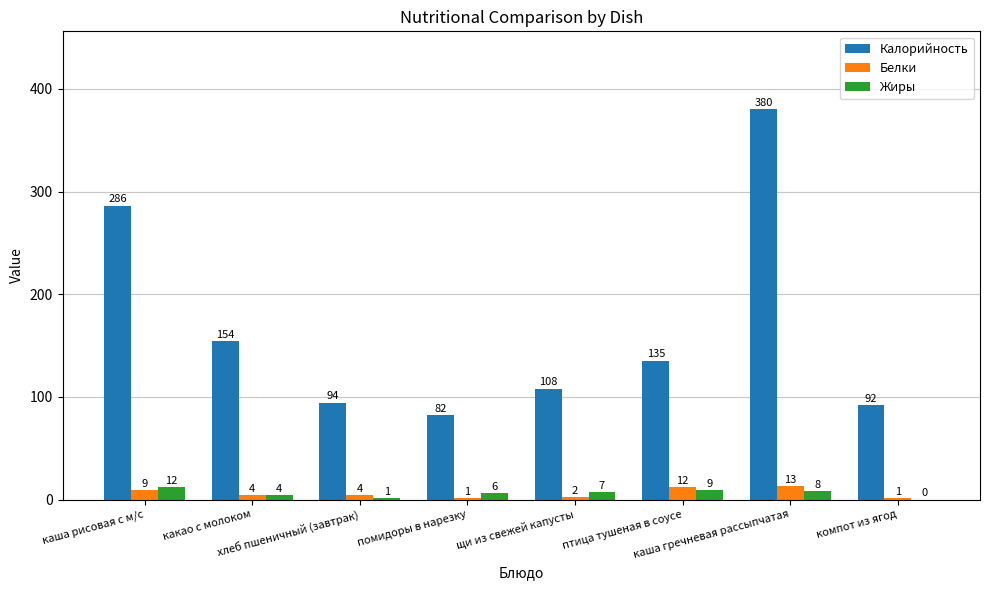

The Жиры series shows 6 at помидоры в нарезку. True or false?

True